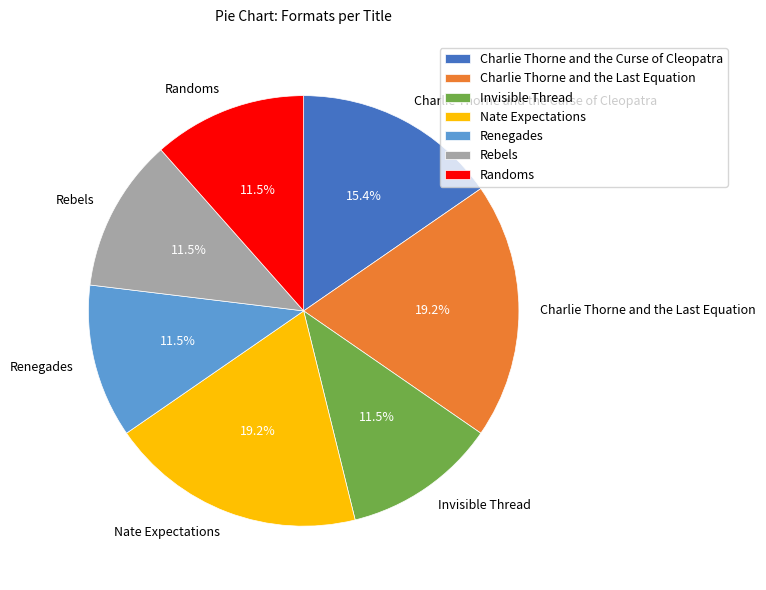

Does any single category account for the majority?

No